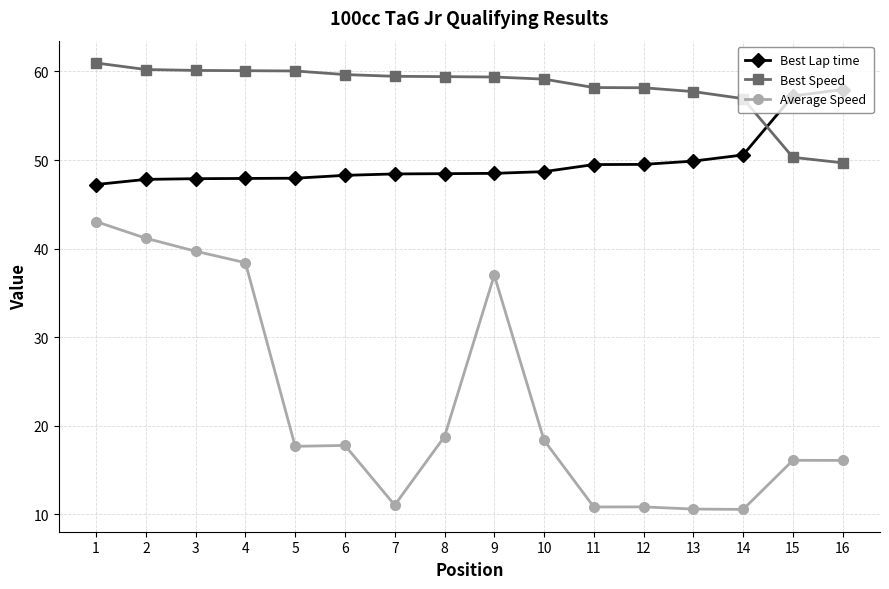

True or false: Average Speed has more than 1 points higher than both neighbors.

True